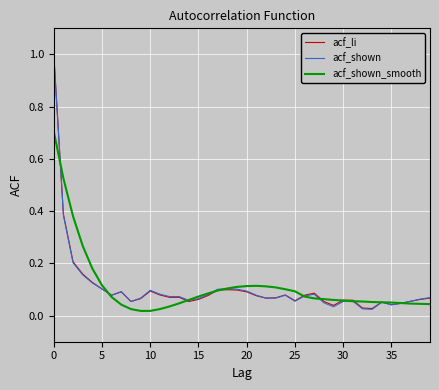

Which series has the largest range (max minus min)?

acf_shown